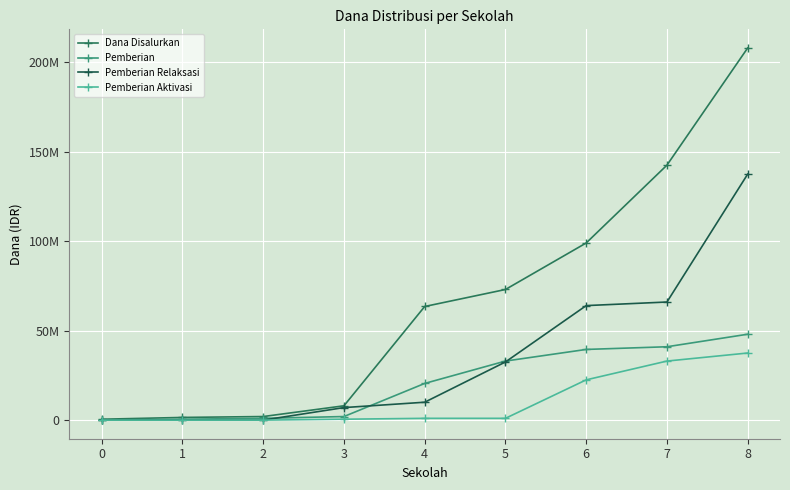

List the labels in order of Pemberian Relaksasi value, smallest first.

0, 1, 2, 3, 4, 5, 6, 7, 8